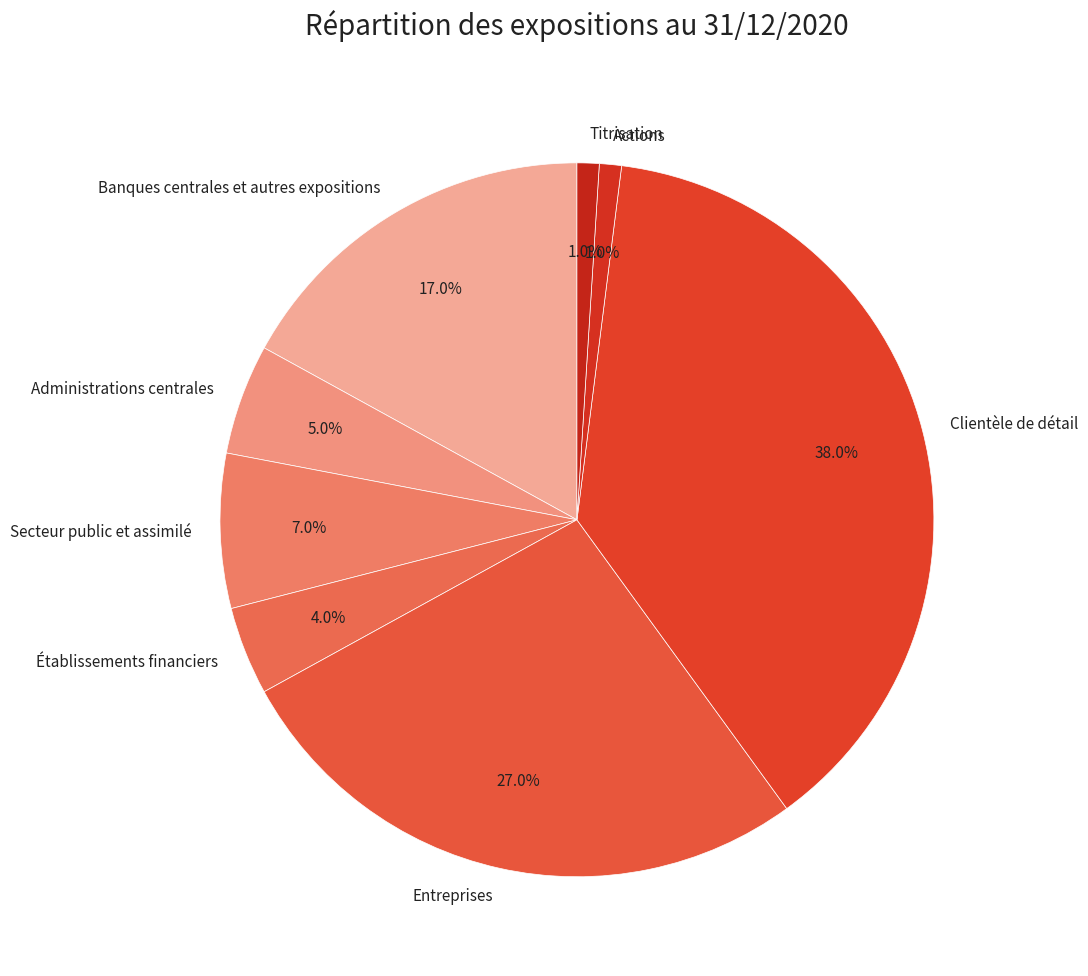

Is there any slice that represents more than half of the pie?

No